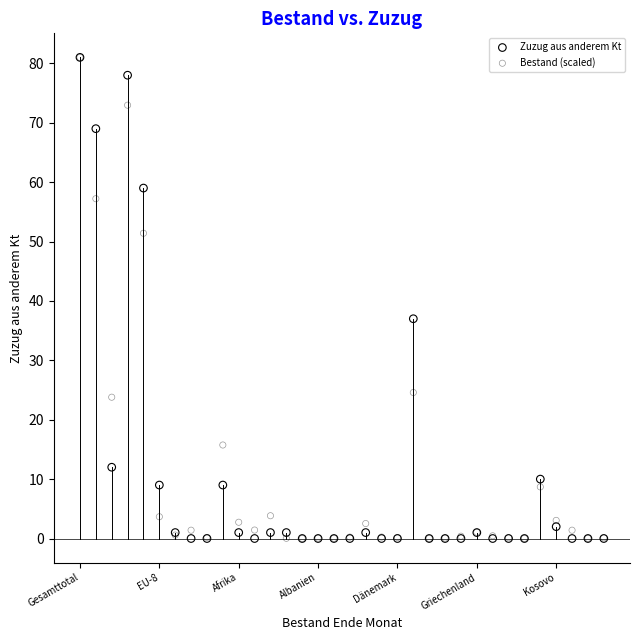

In the Zuzug aus anderem Kt series, what Y value is closest to 40?

37.0